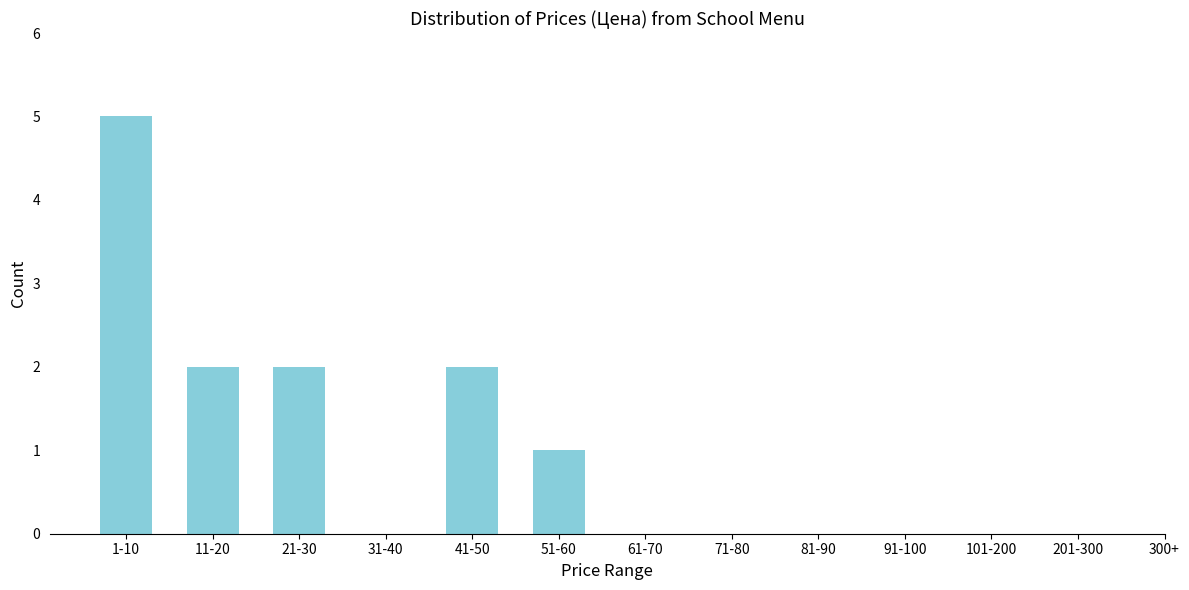

Reading right to left, list all the values displayed in this chart.

201-300=0	101-200=0	91-100=0	81-90=0	71-80=0	61-70=0	51-60=1	41-50=2	31-40=0	21-30=2	11-20=2	1-10=5